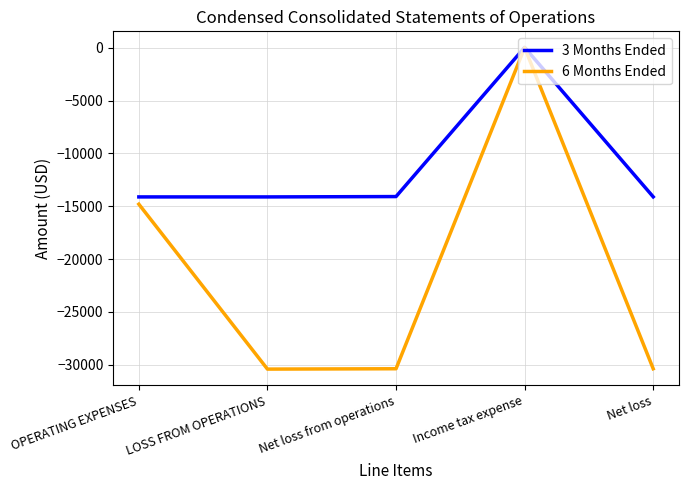

Which label corresponds to the largest value in the chart?

Income tax expense